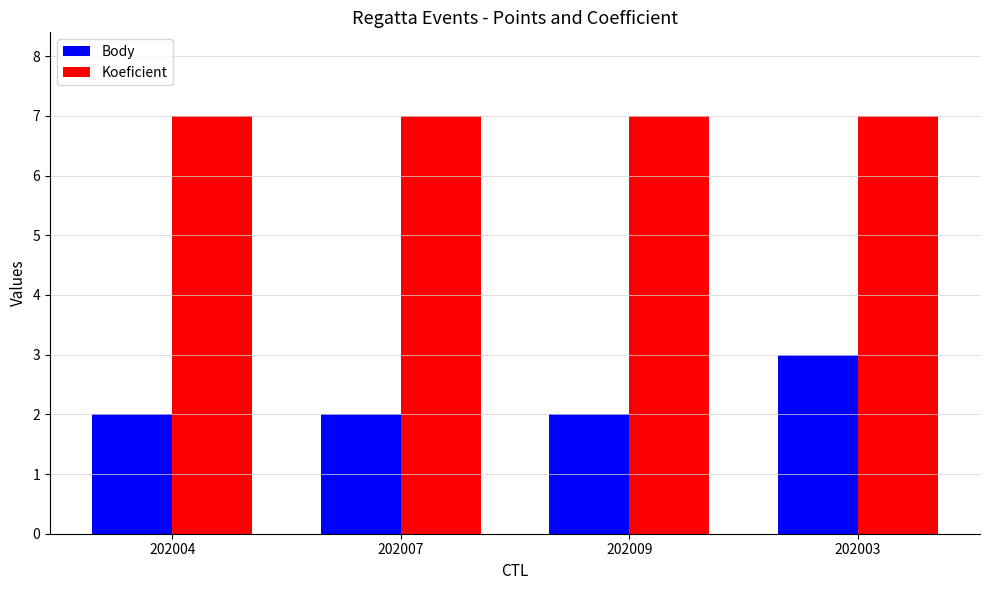

What are all the series names shown in the legend?

Body, Koeficient